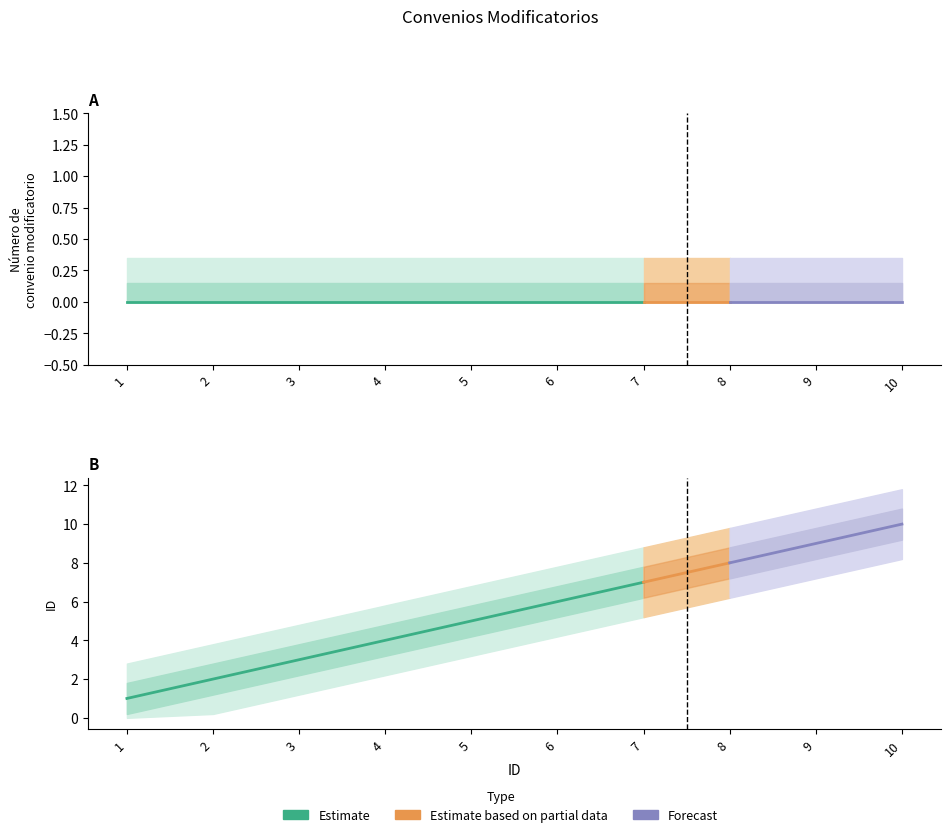

What is the difference between the maximum and minimum values in the ID series?

9